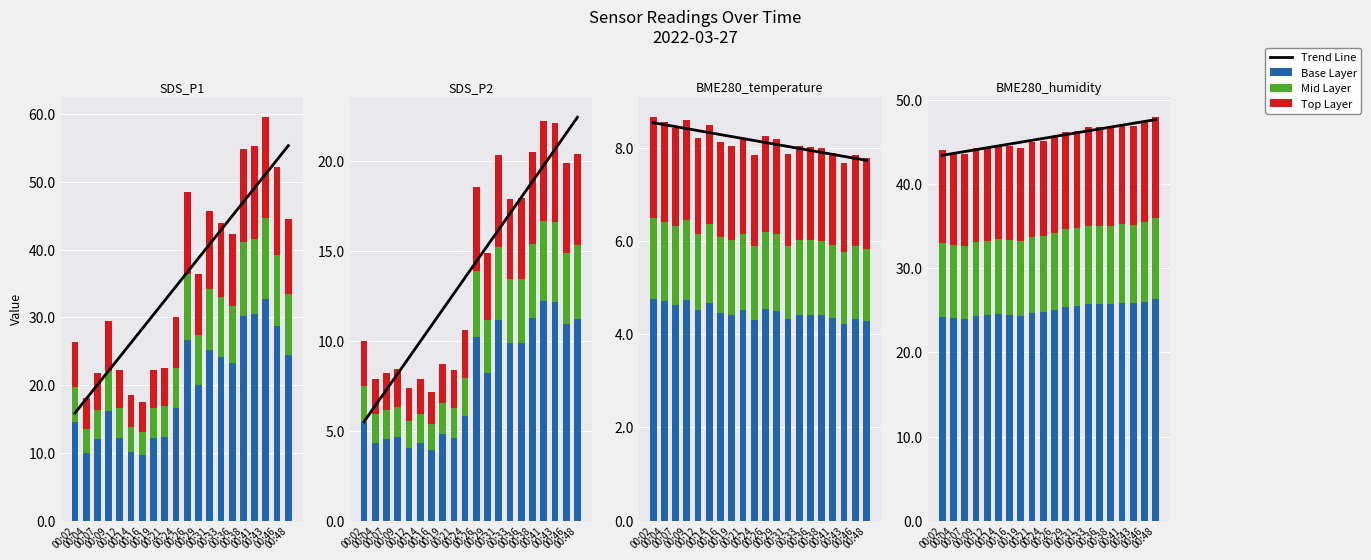

Reading left to right, extract all data points from this chart.

Trend Line: 43.5	43.7	43.9	44.1	44.4	44.6	44.8	45.0	45.2	45.5	45.7	45.9	46.1	46.4	46.6	46.8	47.0	47.3	47.5	47.7
Base: 24.2	24.1	24.0	24.3	24.4	24.5	24.5	24.4	24.8	24.9	25.1	25.4	25.5	25.7	25.7	25.7	25.9	25.8	26.1	26.4
Mid: 8.8	8.8	8.7	8.9	8.9	8.9	8.9	8.9	9.0	9.0	9.1	9.2	9.3	9.4	9.4	9.4	9.4	9.4	9.5	9.6
Top: 11.0	10.9	10.9	11.1	11.1	11.2	11.1	11.1	11.2	11.3	11.4	11.6	11.6	11.7	11.7	11.7	11.8	11.7	11.8	12.0